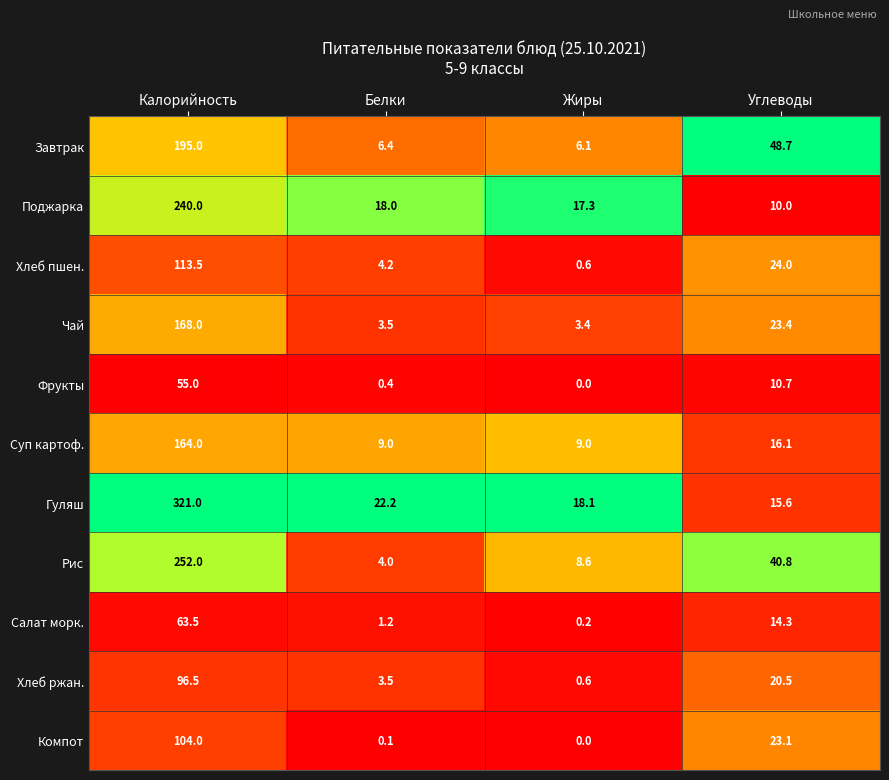

True or false: Поджарка has a value of 25.1 at Жиры.

False